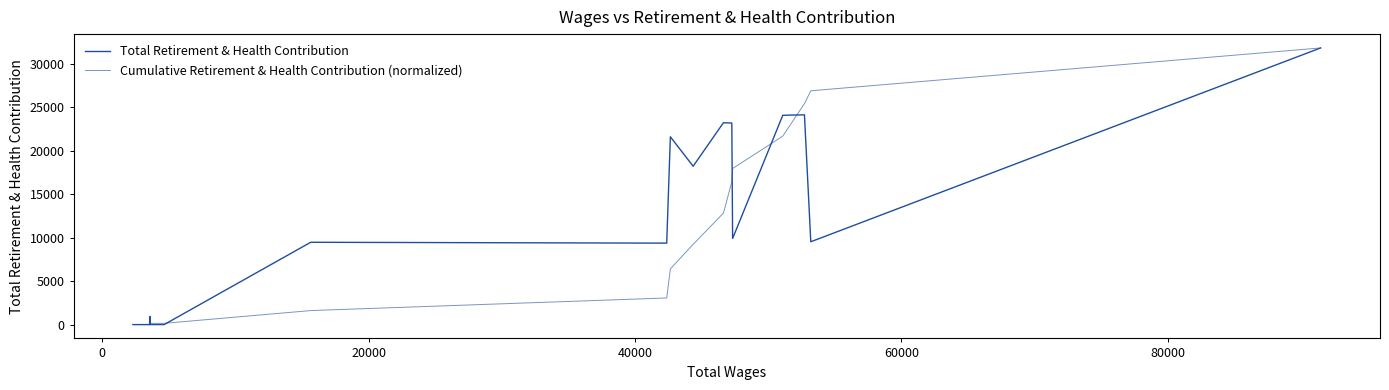

What is the greatest value displayed?

31822.0